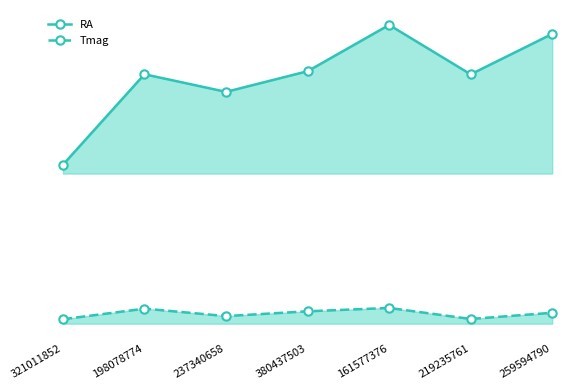

What is the average value of the Tmag series?

10.0